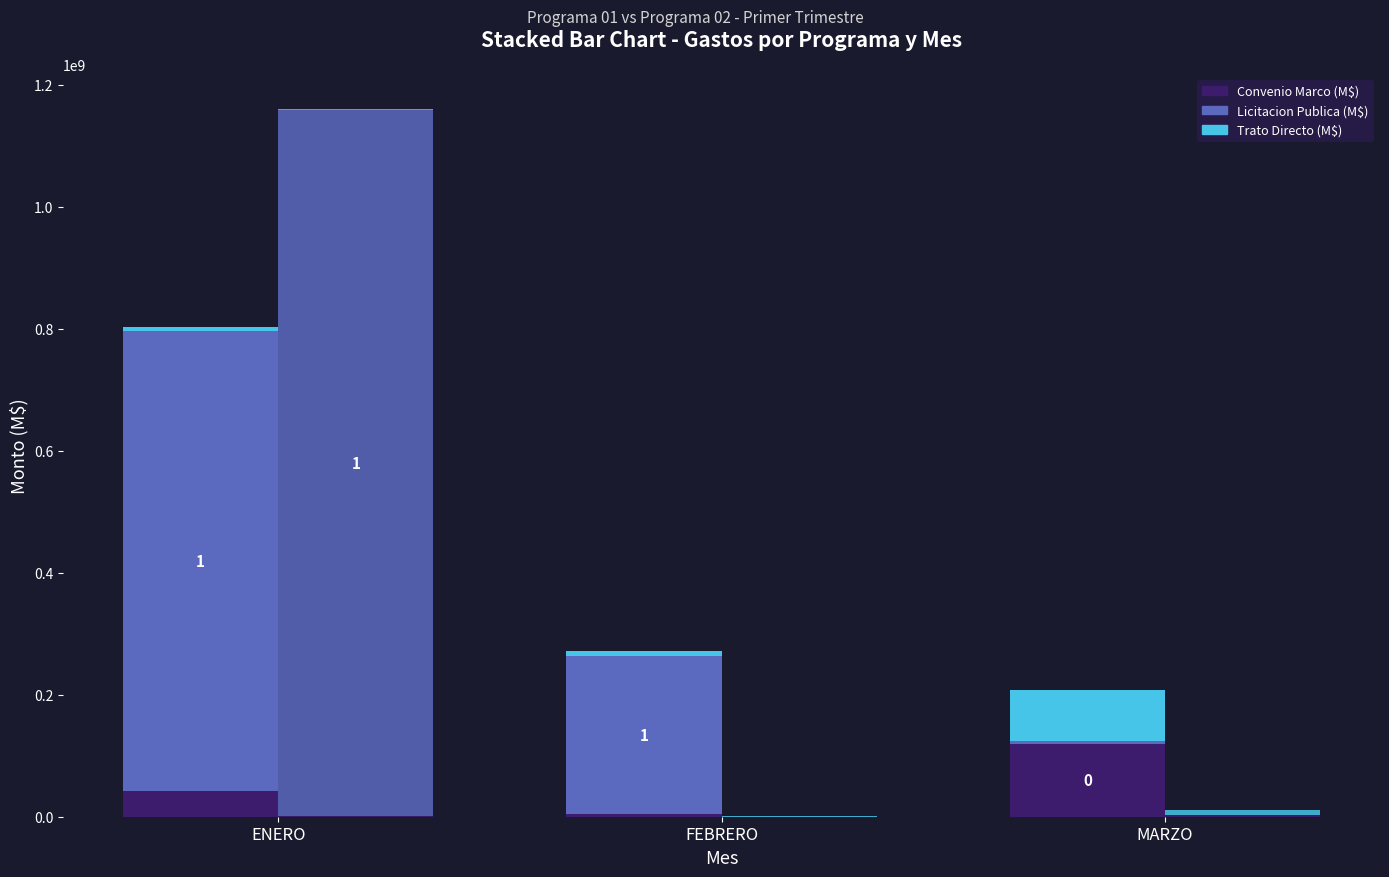

How many groups of bars are there?

3